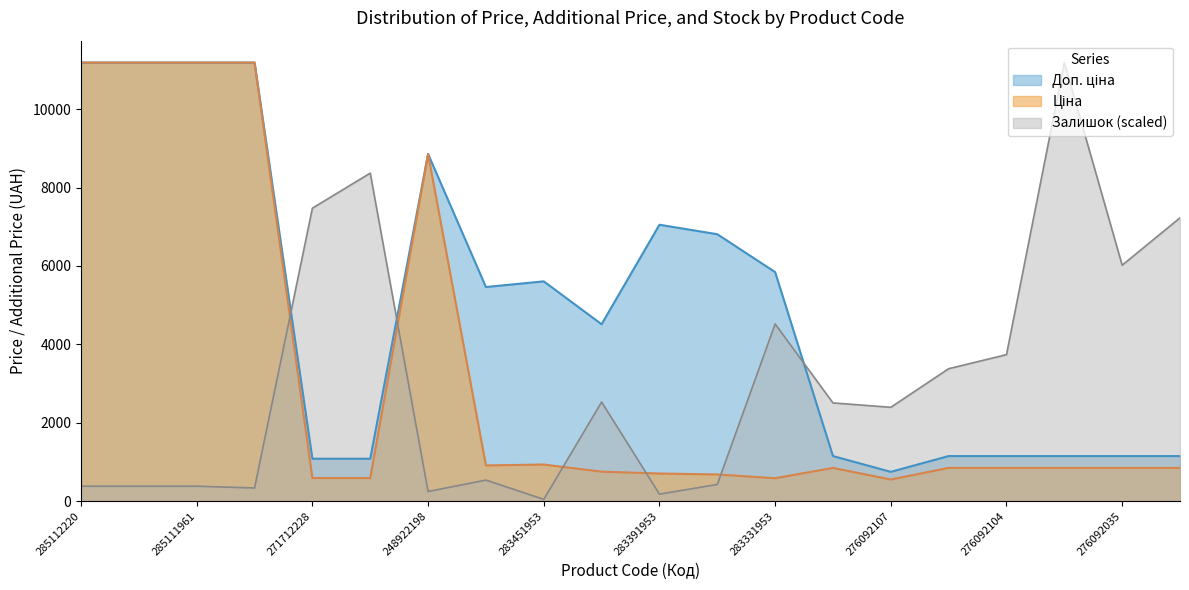

At which category is the sum across all series the highest?

285112220